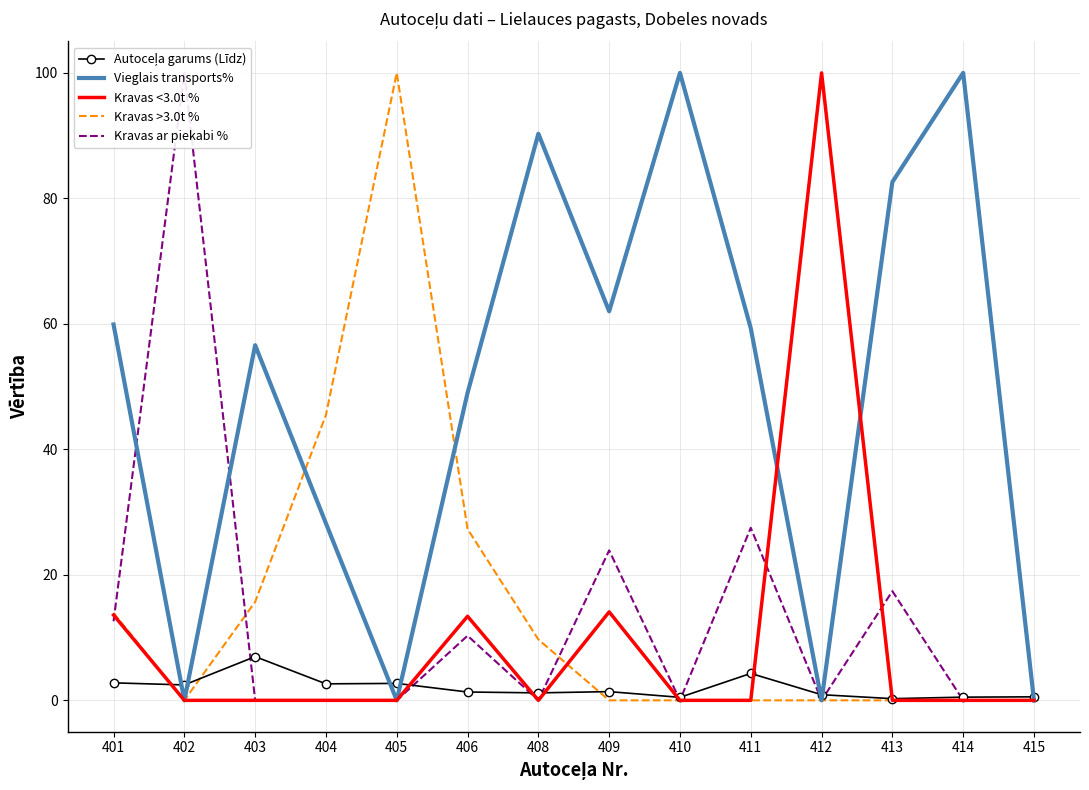

Where do Kravas <3.0t % and Kravas >3.0t % first cross each other?

408 and 409